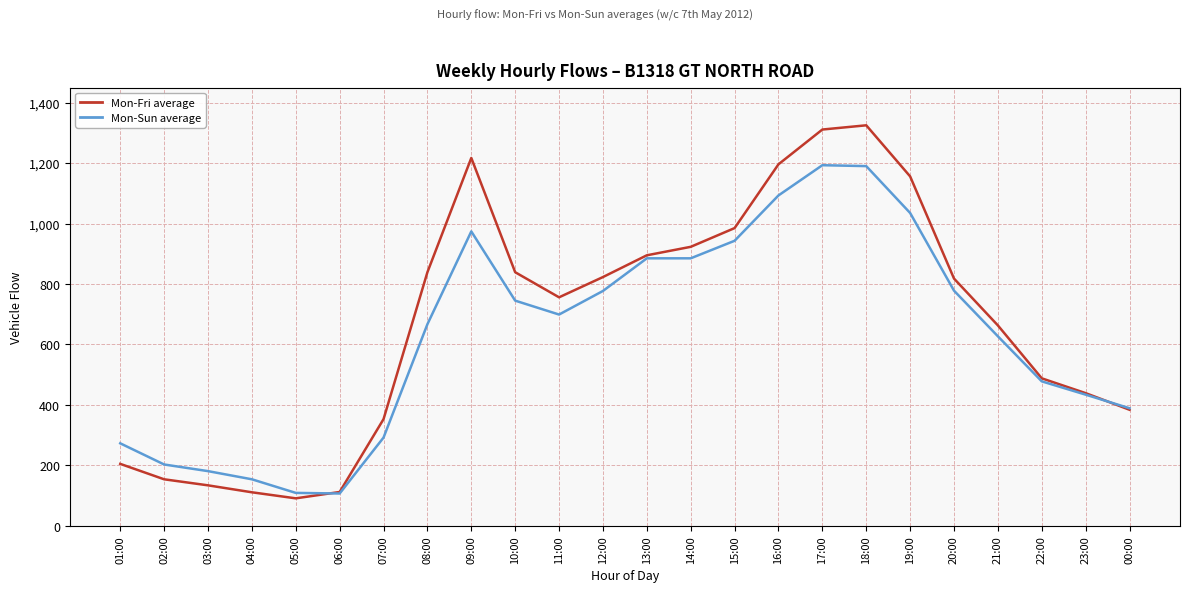

What is the difference between the highest and lowest values at 16:00?

103